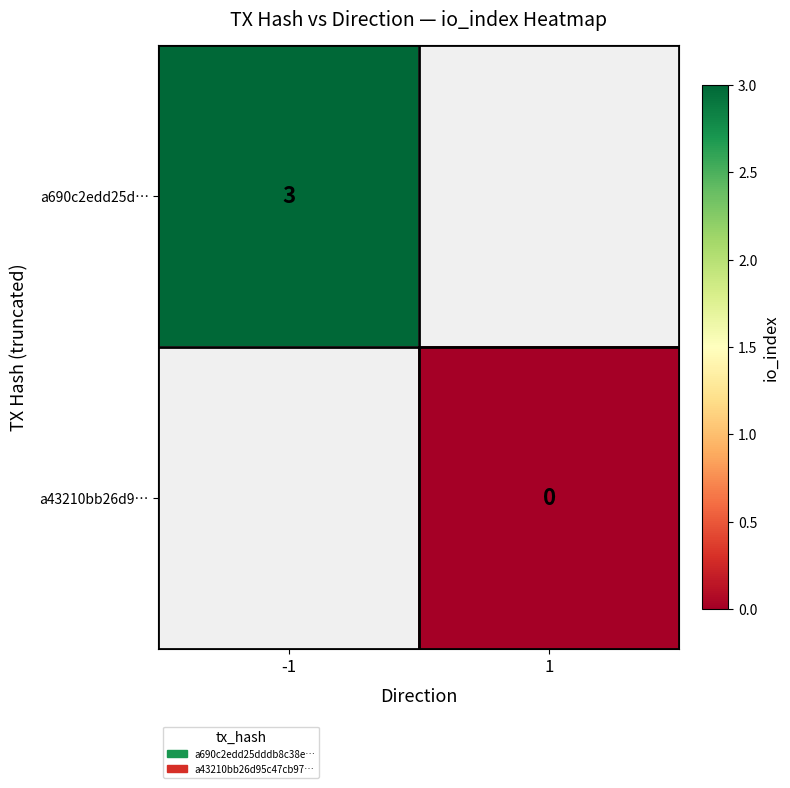

Is it true that a690c2edd25d… equals 5 at -1?

False